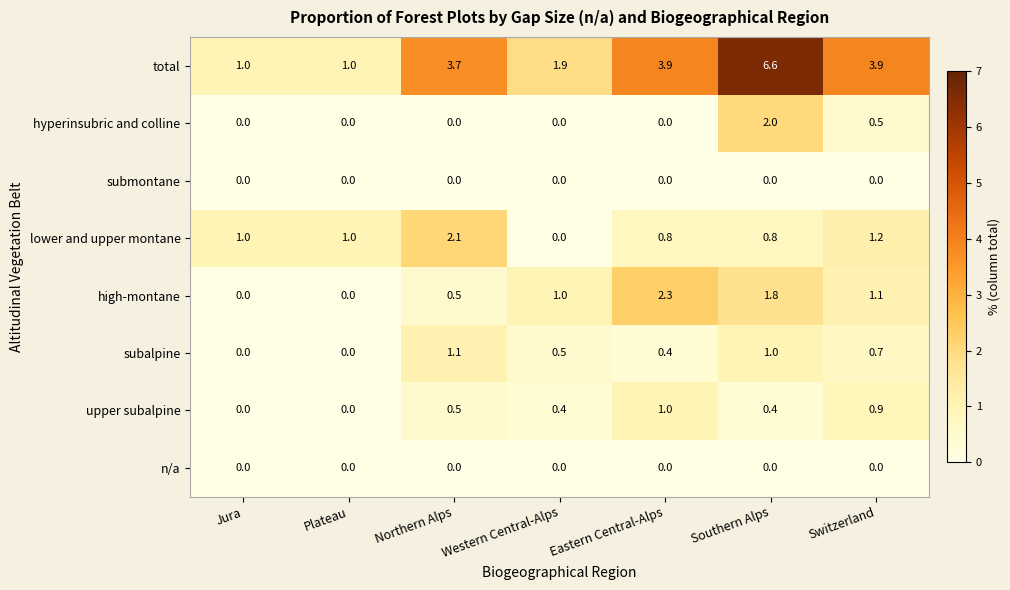

What is the spread (max minus min) of values at Jura?

1.0